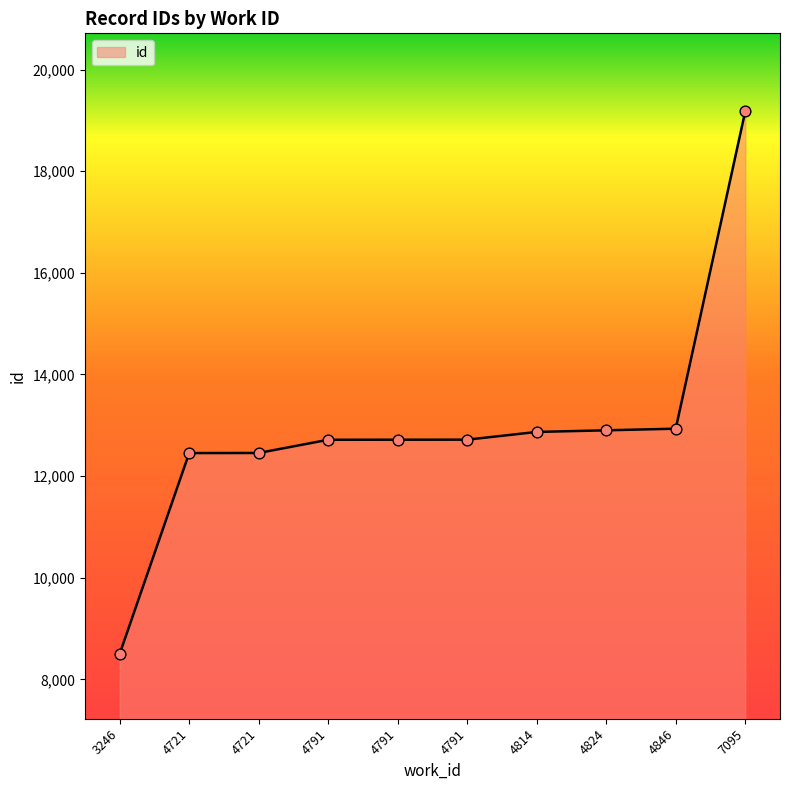

What is the change in value from 3246 to 4846?

+4433